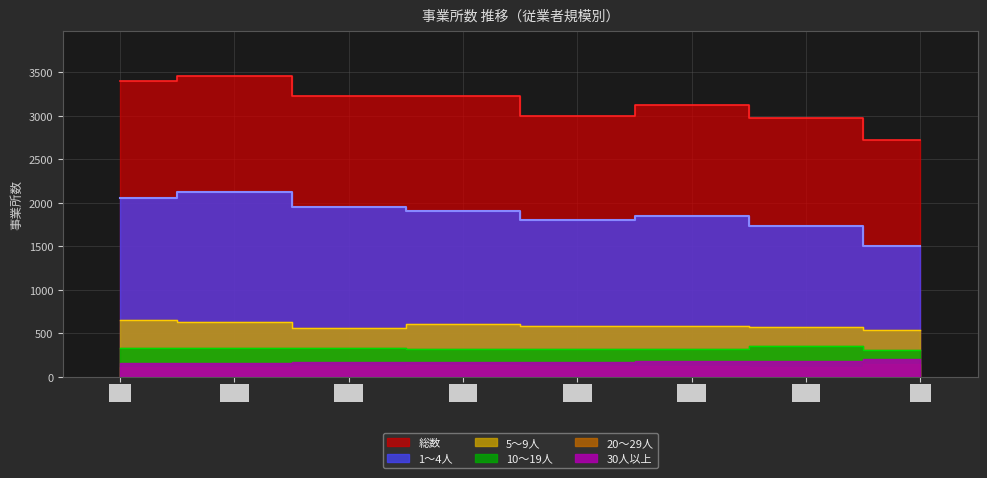

Which category has the highest value in the 1～4人 series?

H13